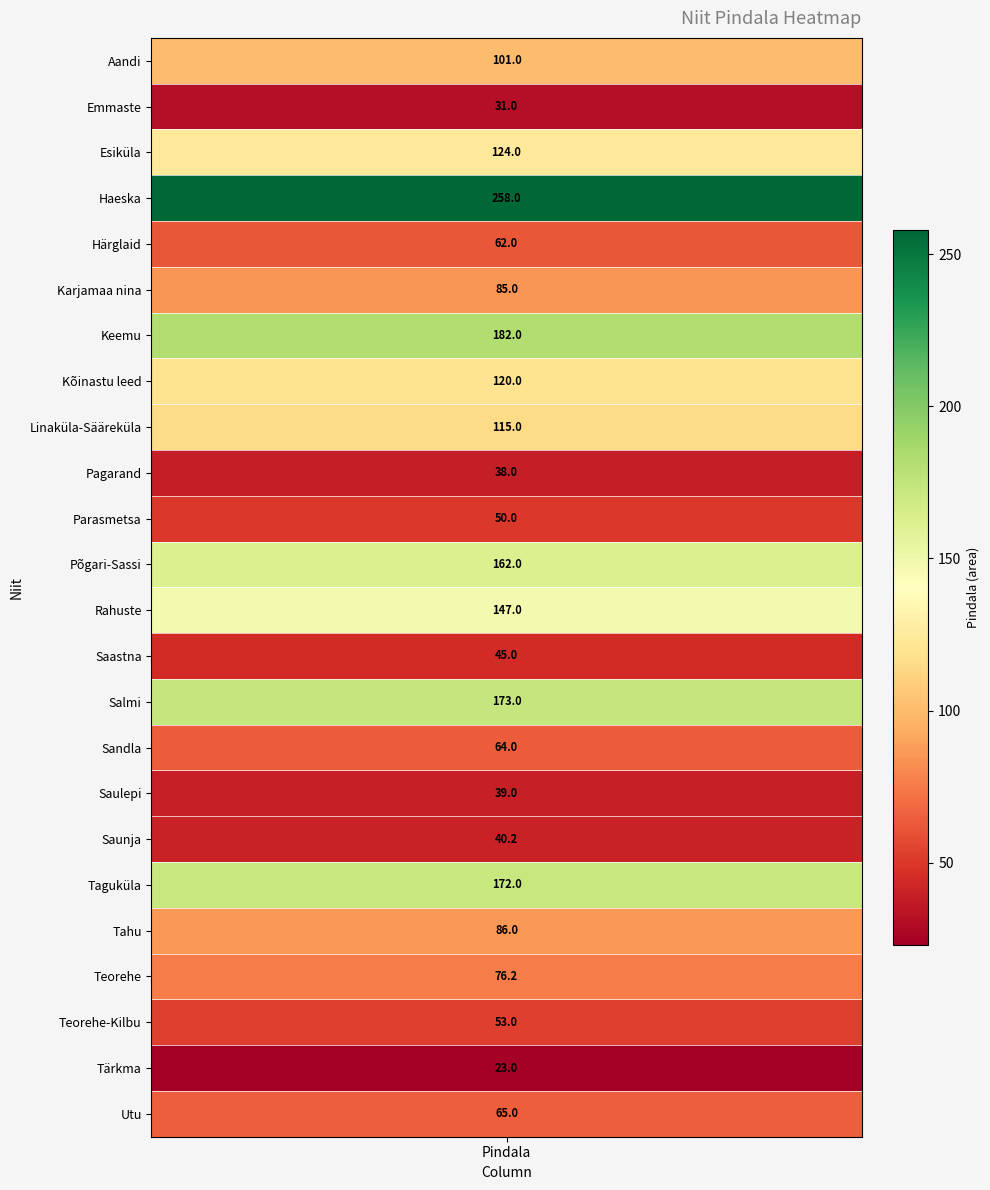

What is the change in value from 15 to 22?

-41.0